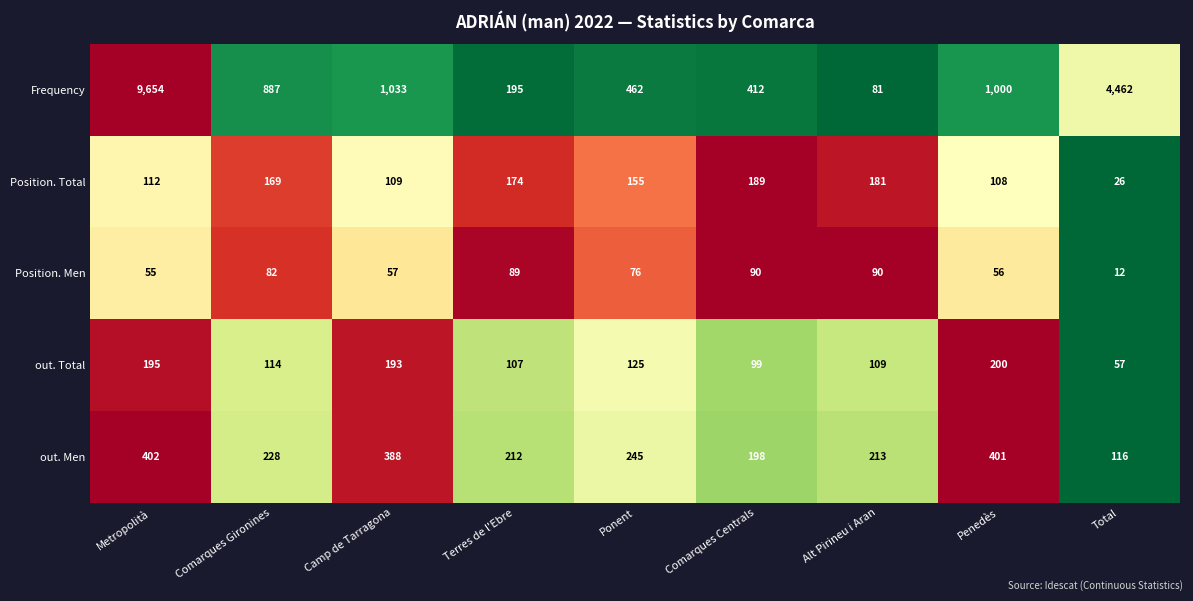

What is the difference between the maximum and minimum values in the Frequency series?

9573